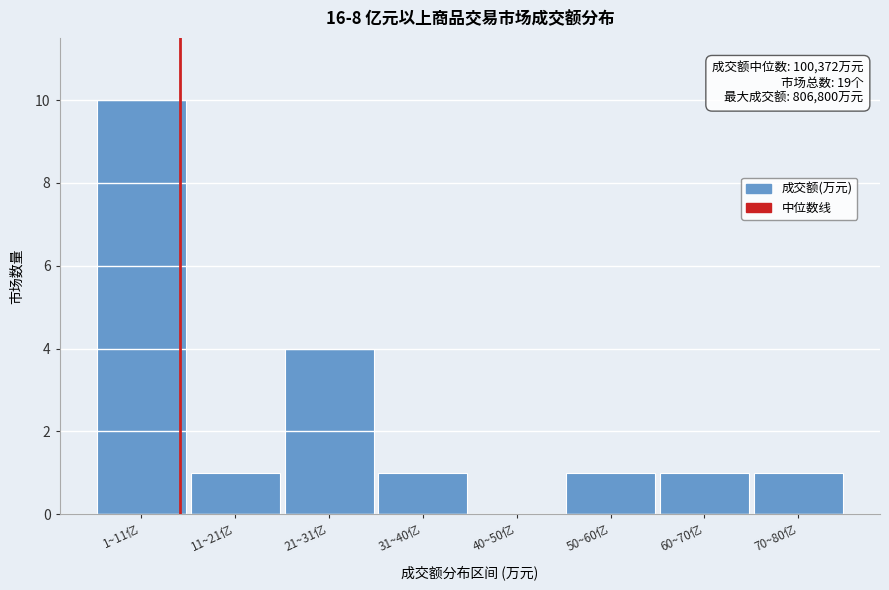

Reading left to right, extract all data points from this chart.

1~11亿=10	11~21亿=1	21~31亿=4	31~40亿=1	40~50亿=0	50~60亿=1	60~70亿=1	70~80亿=1